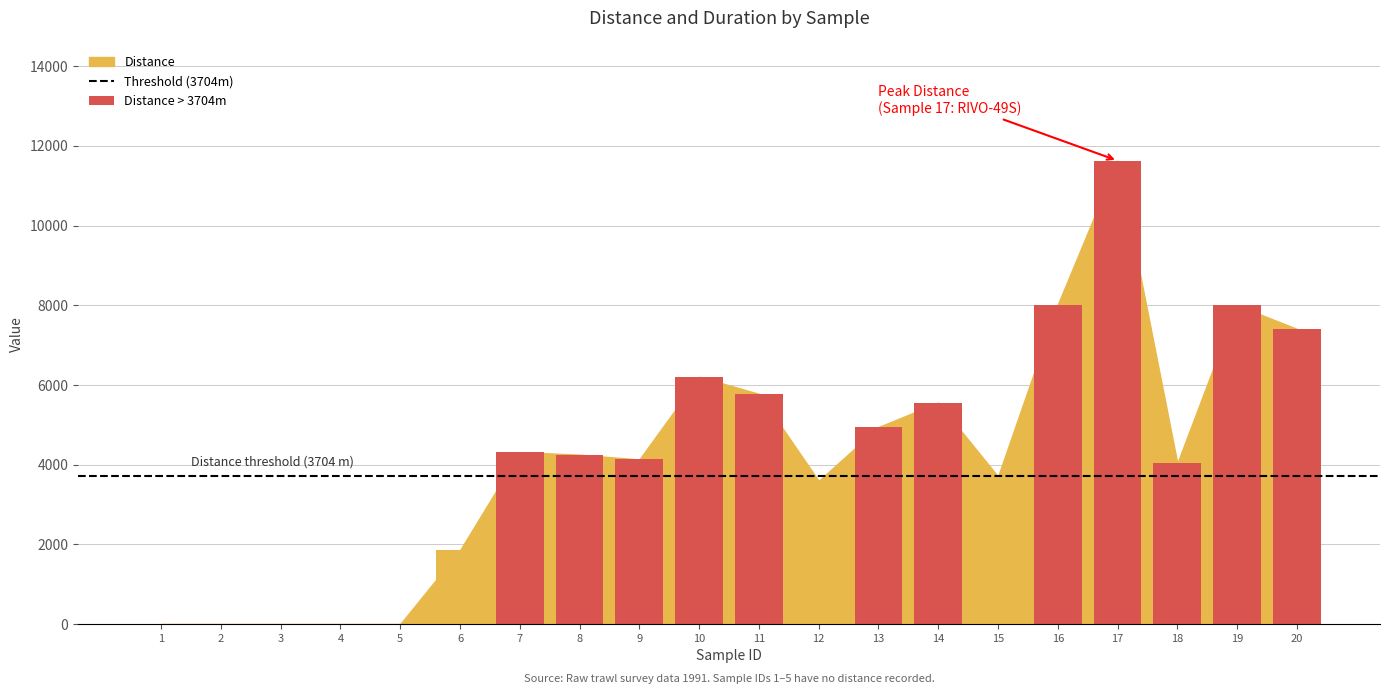

What is the difference between the maximum and minimum values?

11629